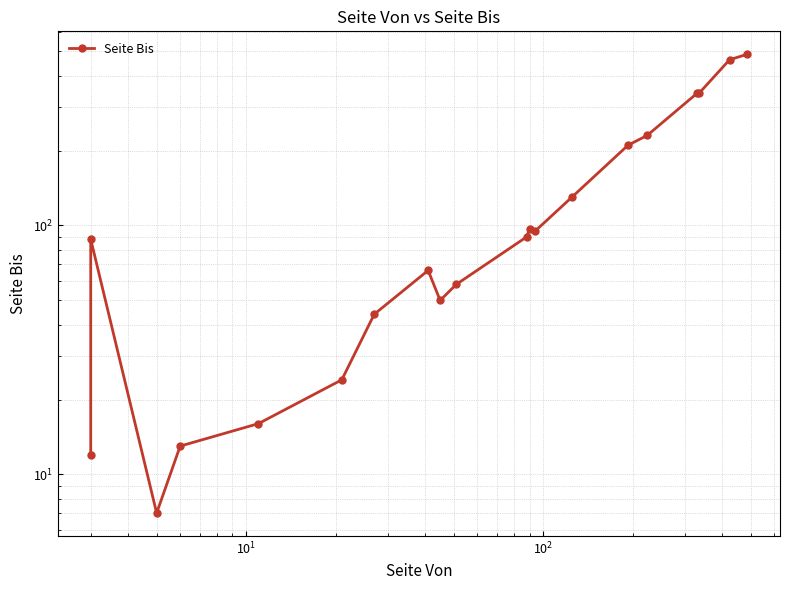

How many data points are less than 90?

10